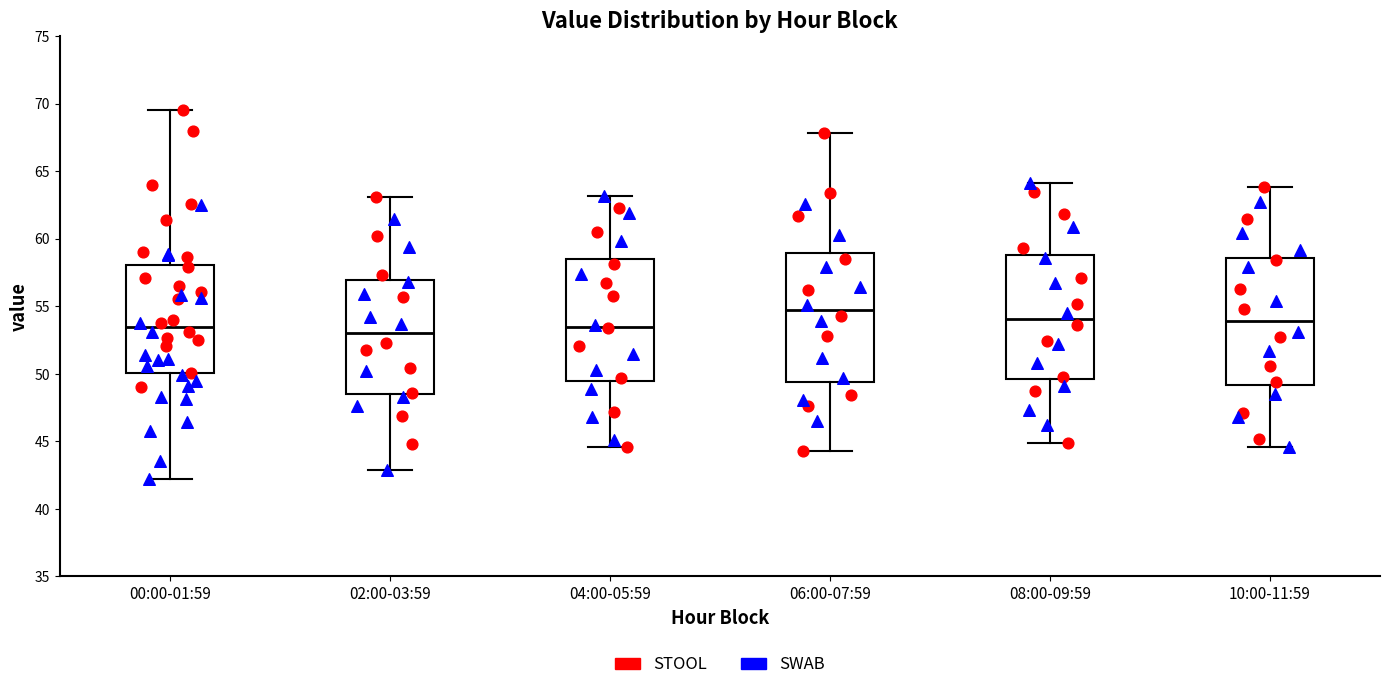

Which box has the highest median line?

06:00-07:59